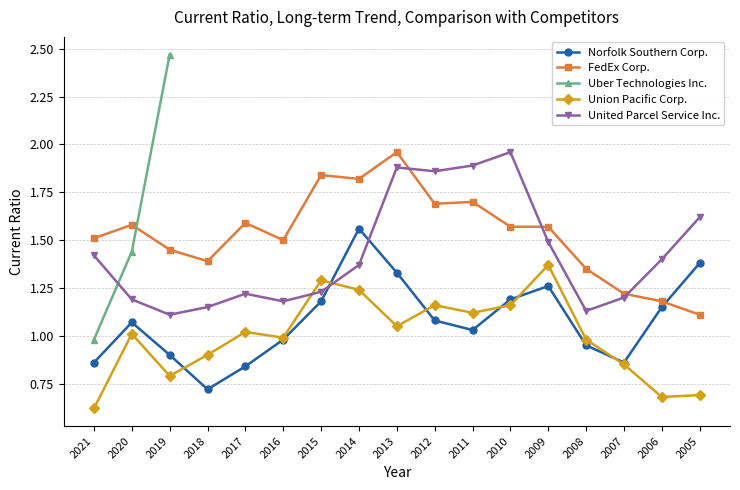

After their last crossing, which series has the higher values: Union Pacific Corp. or Norfolk Southern Corp.?

Norfolk Southern Corp.